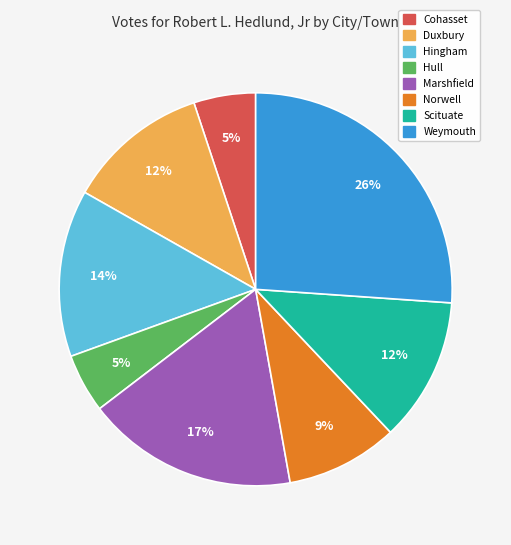

Is there a majority slice in this chart?

No